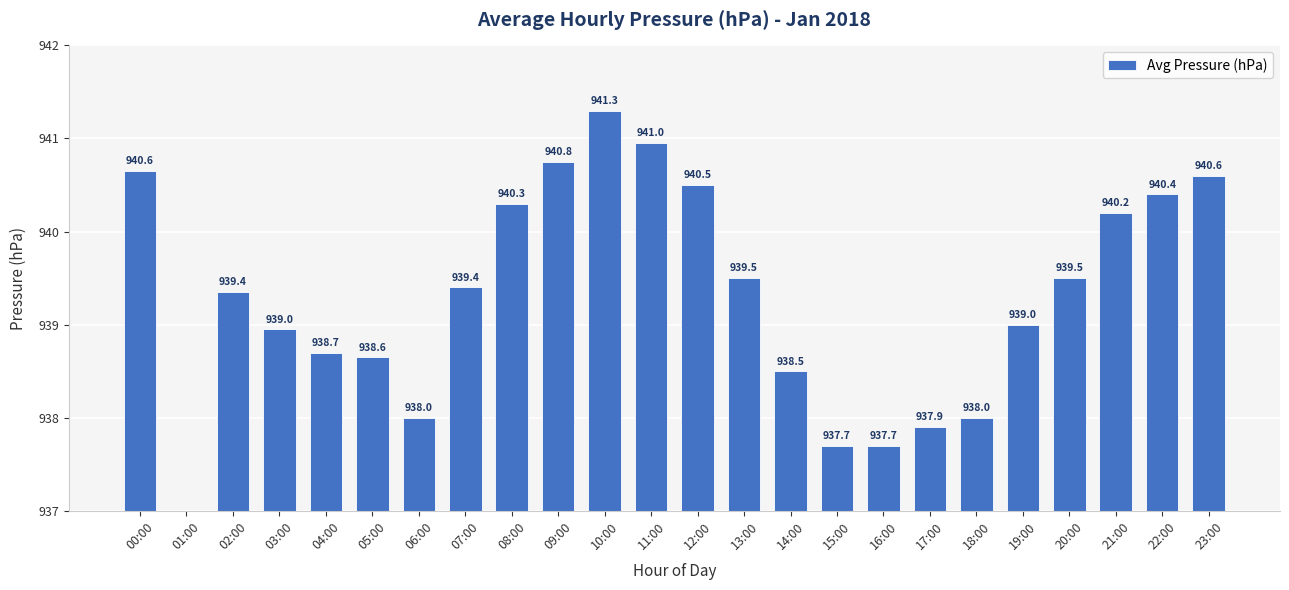

Is it true that the value at 07:00 is 1475.2?

False